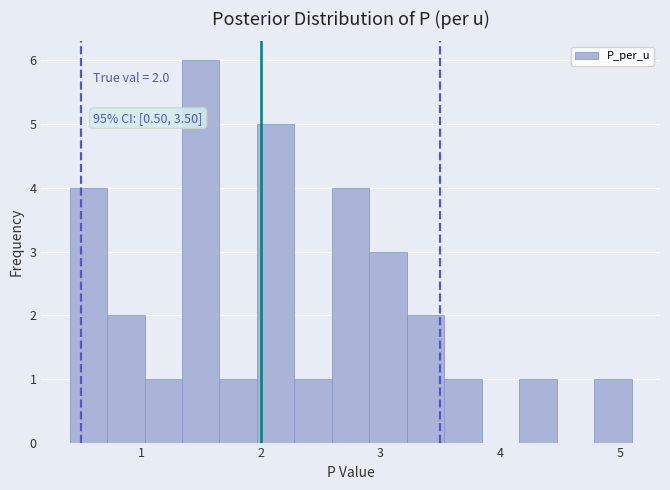

Around what value on the x-axis is the tallest bar? Give the approximate position of its centre, as read against the axis.

1.5